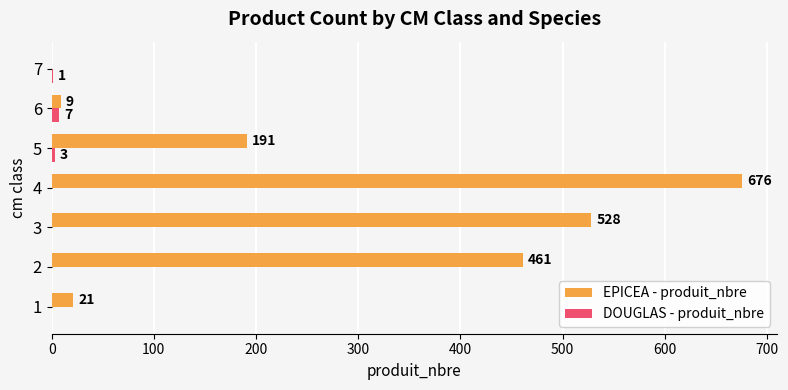

Which series has the widest spread of values?

EPICEA - produit_nbre